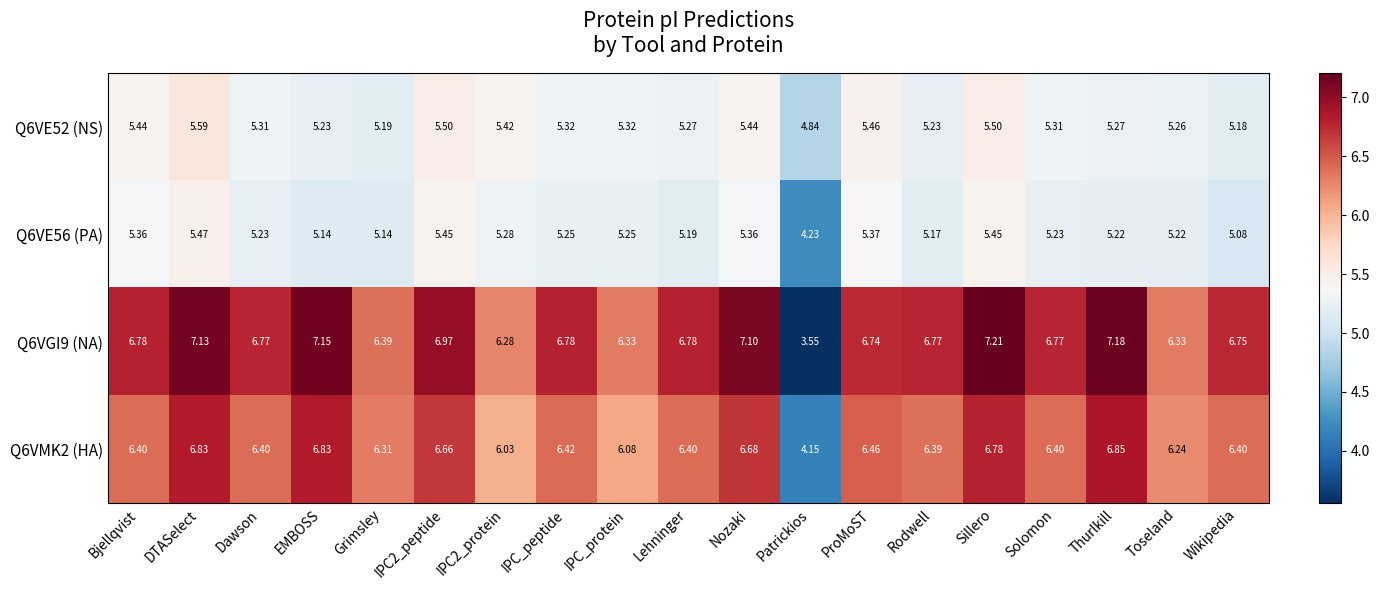

Where does the Q6VMK2 (HA) series first go above 6?

Bjellqvist